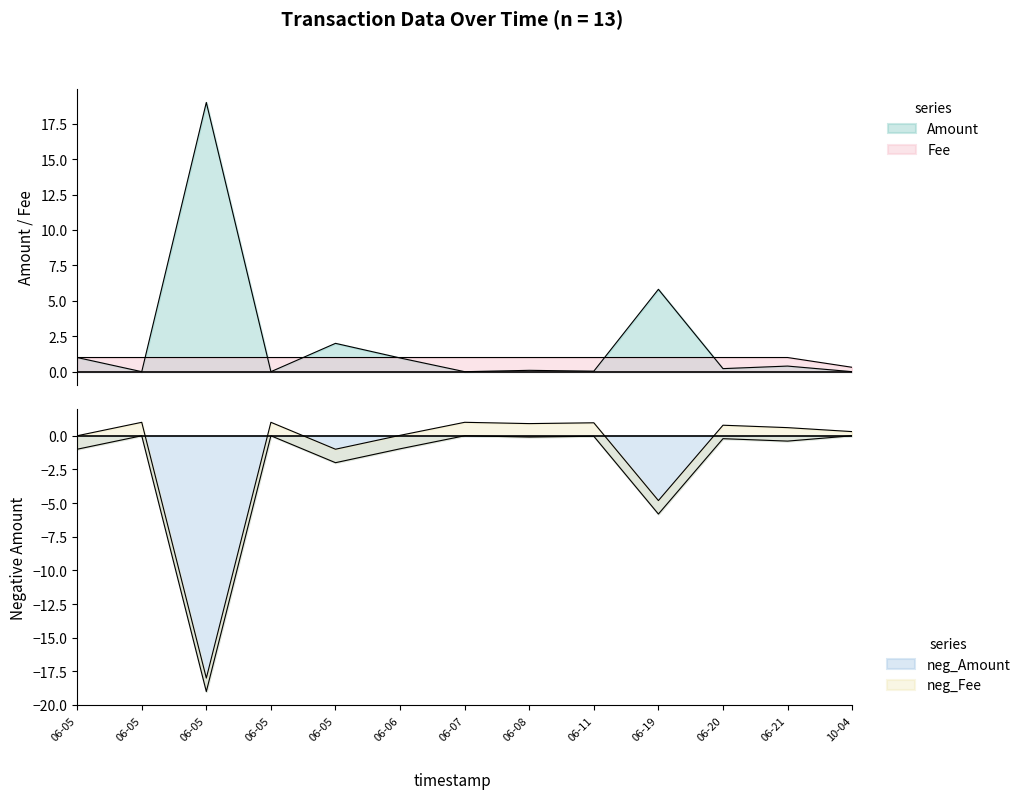

Is the value of Amount at 06-05 greater than the value of neg_Amount at 06-20?

Yes